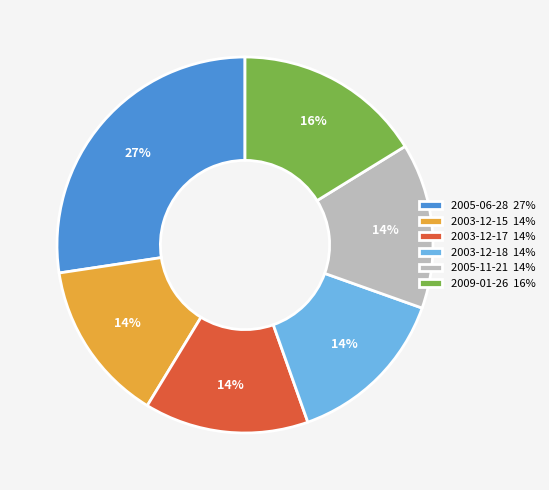

Which has a higher value, 2005-06-28 27% or 2005-11-21 14%?

2005-06-28 27%